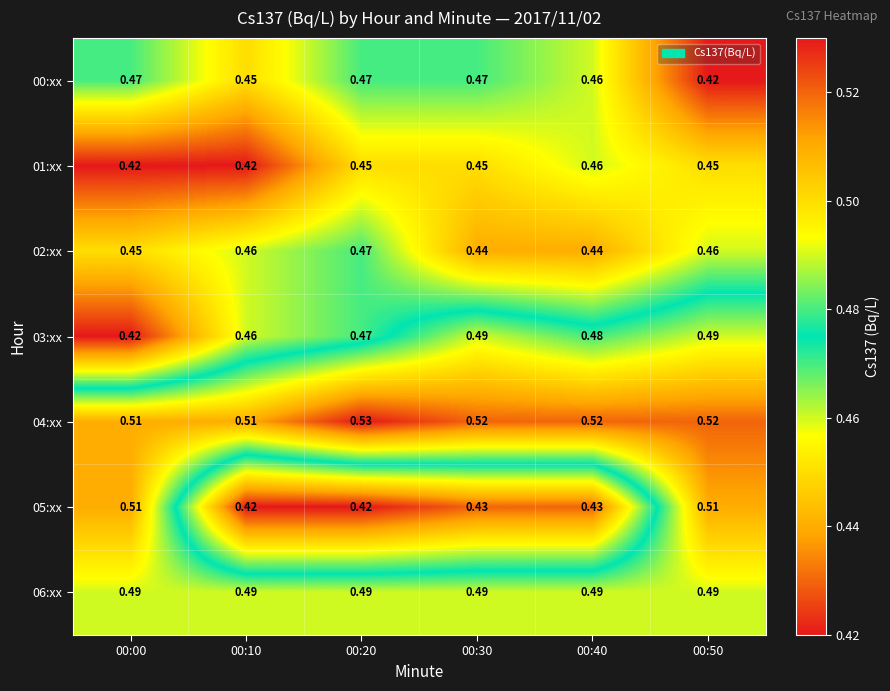

Is the value of 06:xx at 00:40 greater than the value of 01:xx at 00:40?

Yes